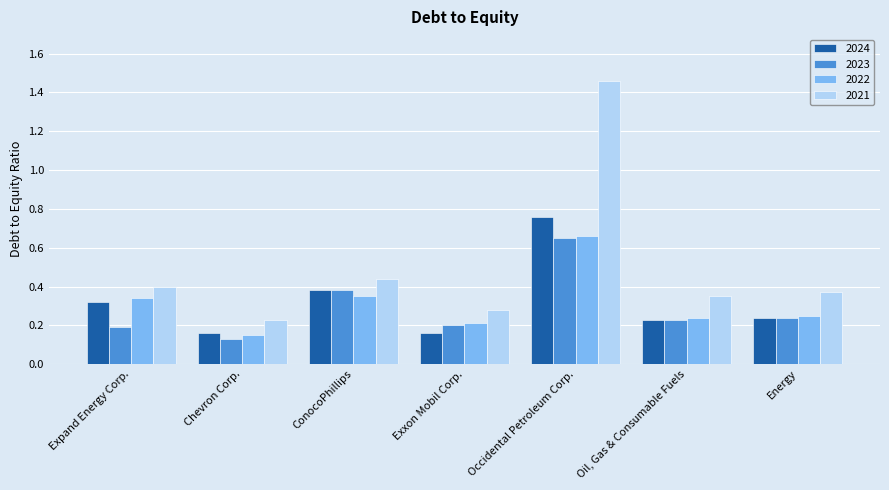

Which series changed the most between Chevron Corp. and ConocoPhillips?

2023